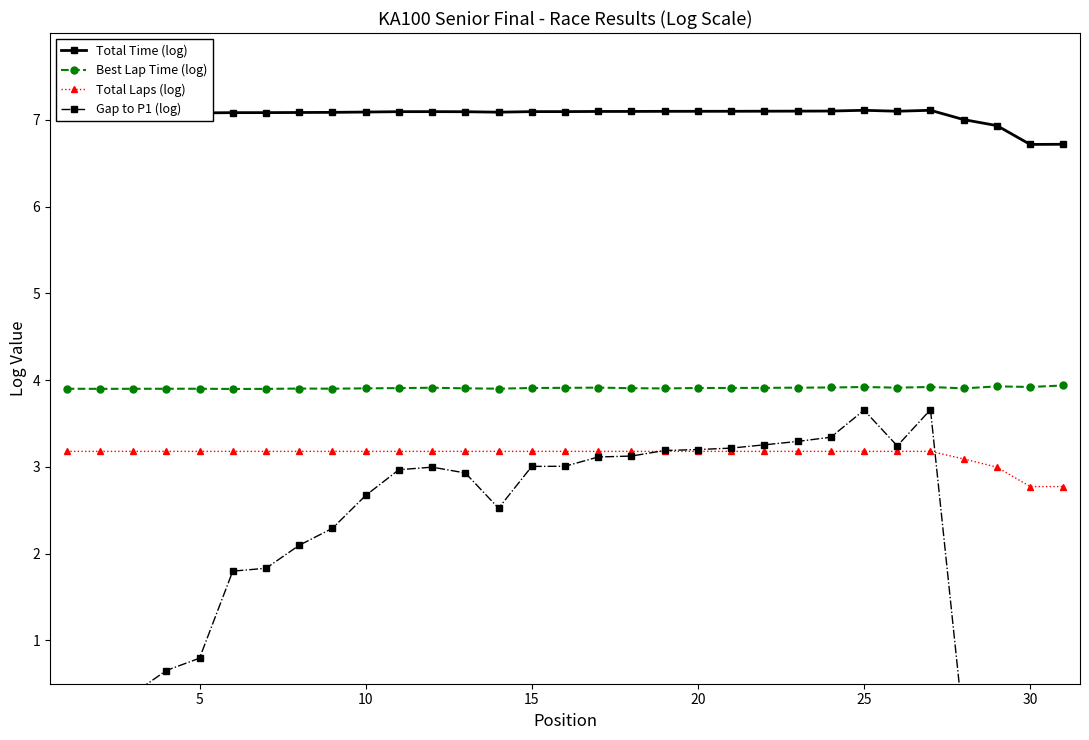

The value of Total Time (log) at 10 is 7.1. True or false?

True